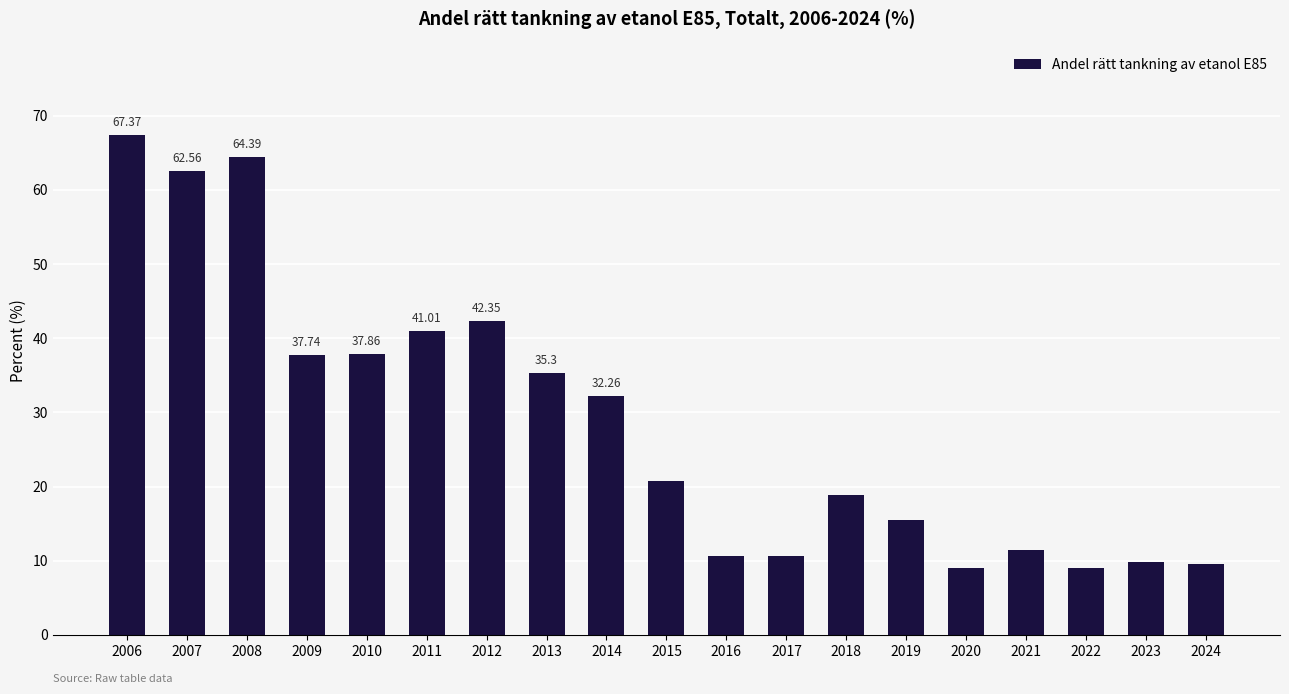

What is the sum of the values at 2017 and 2016?

21.2